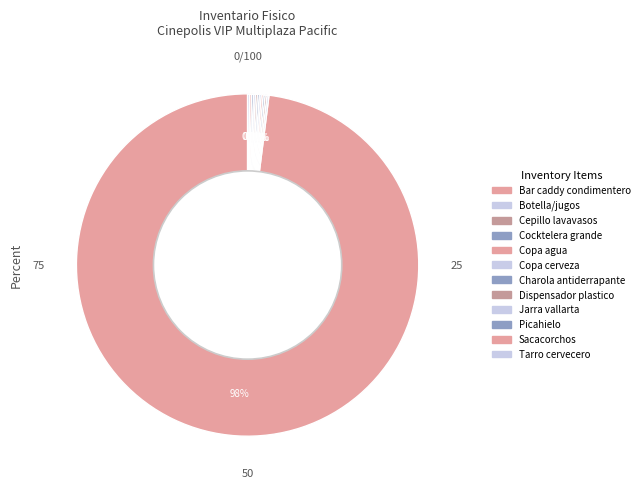

How many slices are in this pie chart?

12